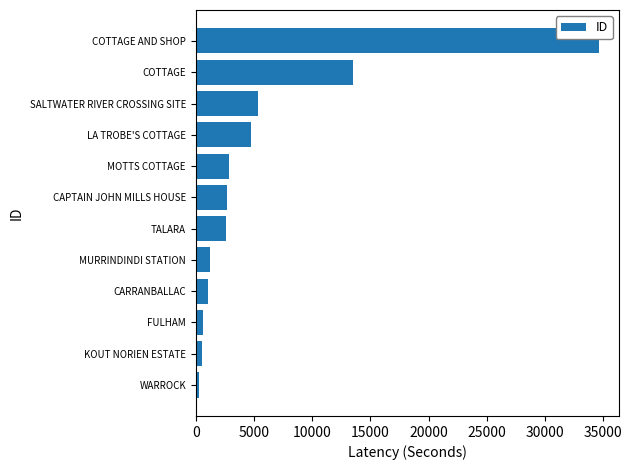

What is the smallest value displayed?

247